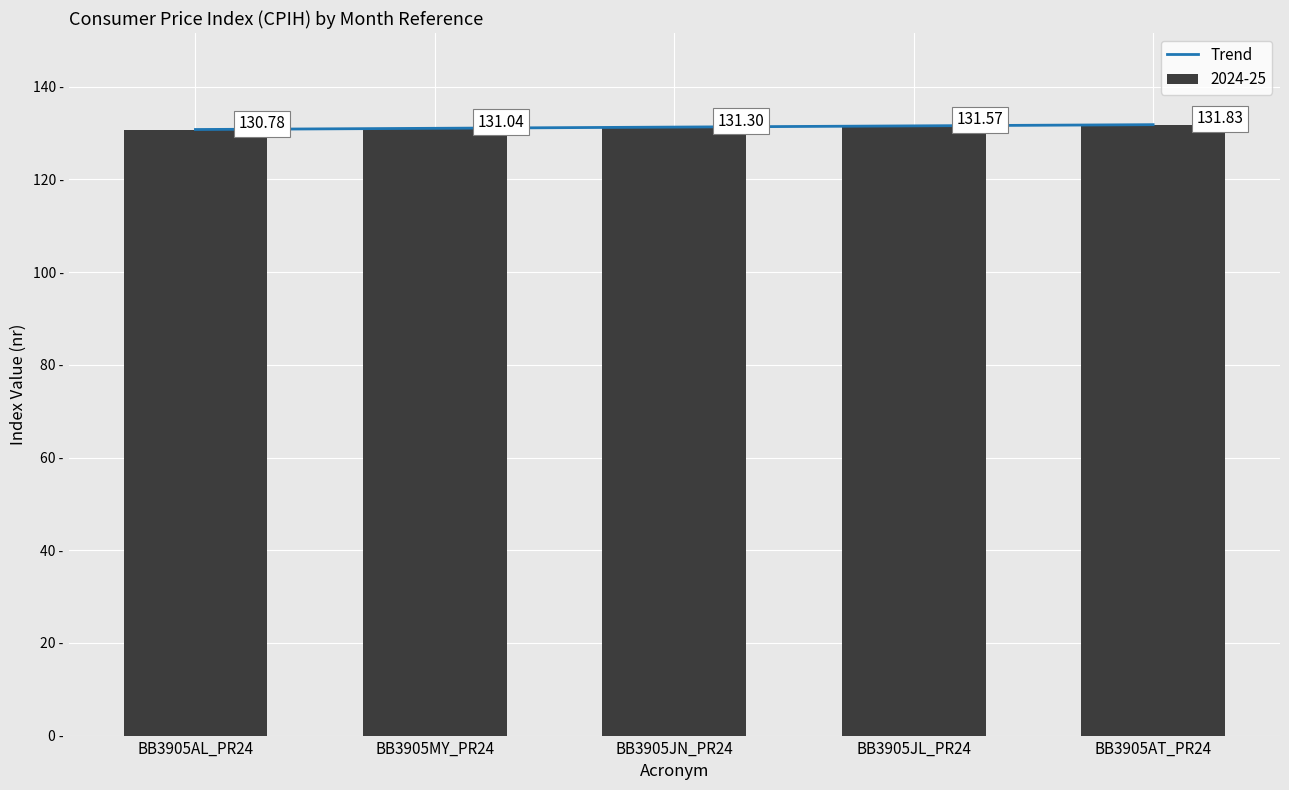

What is the smallest value displayed?

130.8